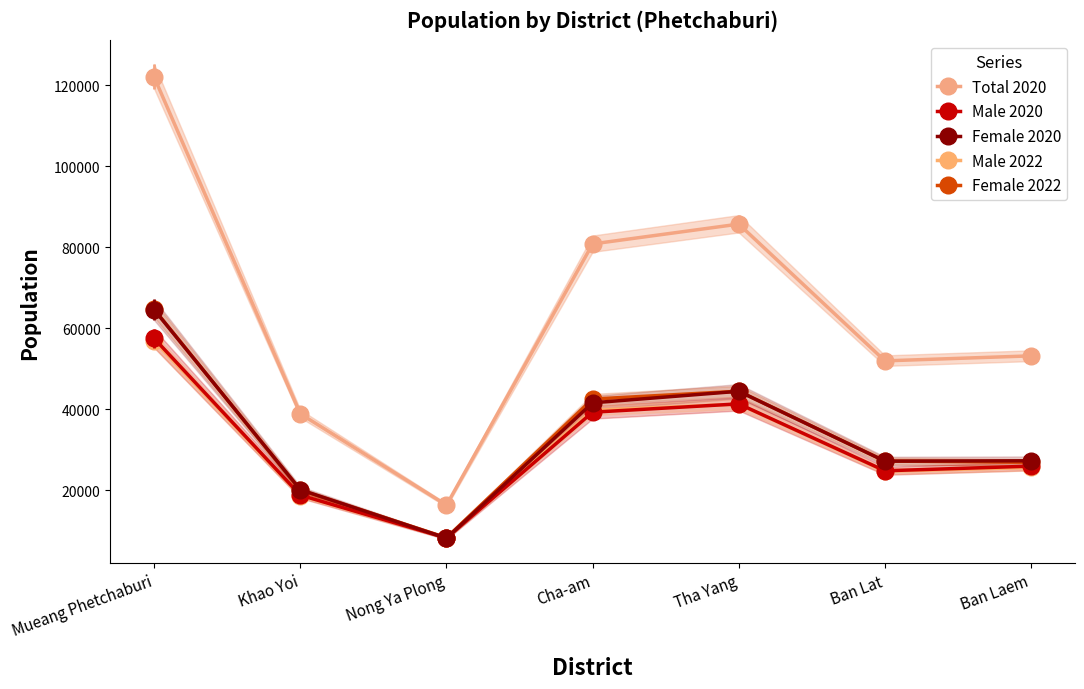

What is the sum of all Female 2022 values?

233920